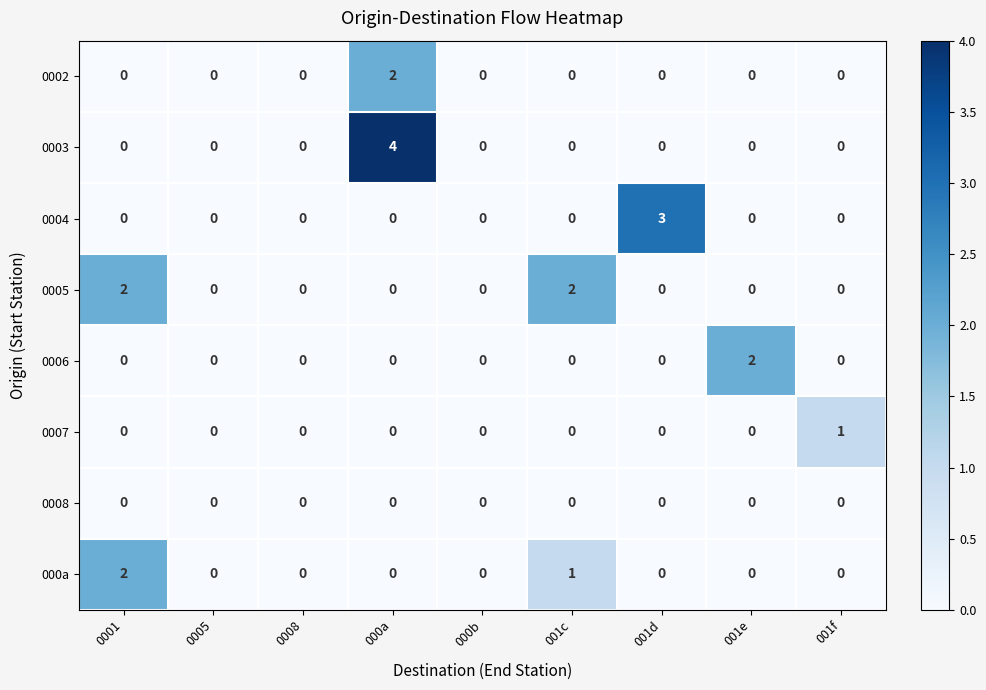

Is it true that 0004 equals -2 at 001e?

False